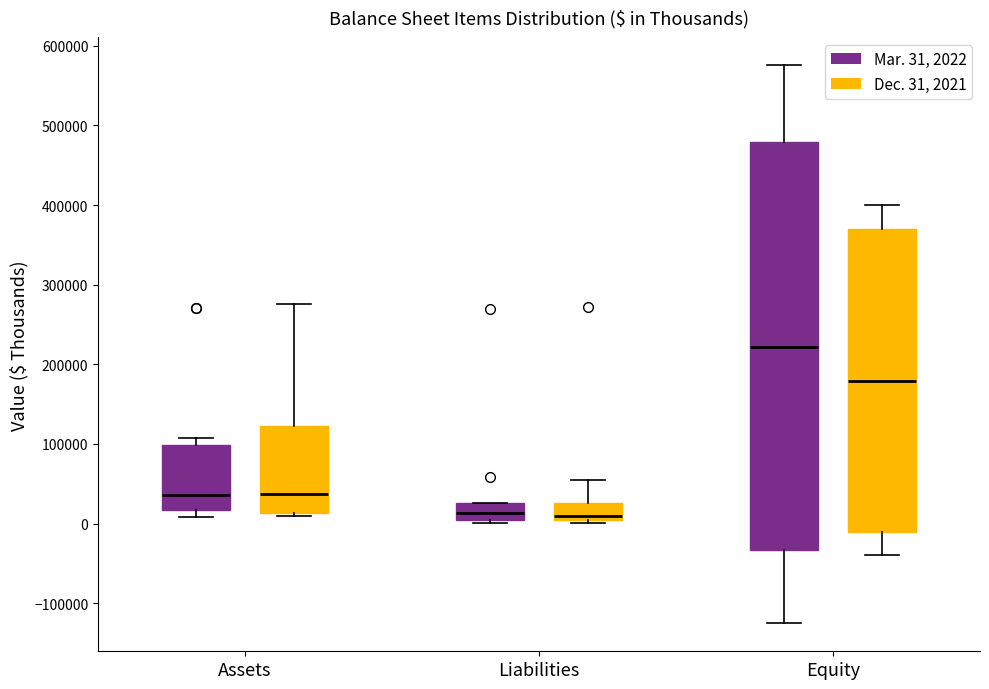

Where is the lower edge of the box for Assets (Mar. 31, 2022) on the y-axis? The values are not printed on the chart, so give them approximately, as read against the axis.

20000